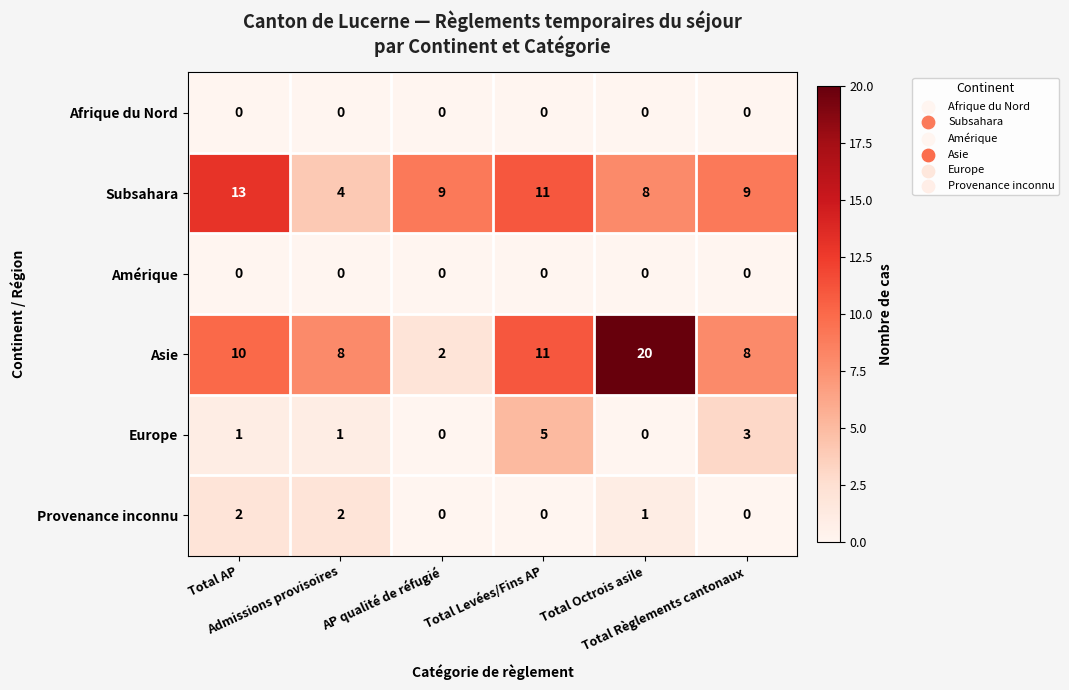

What is the difference between the highest and lowest values at Admissions provisoires?

8